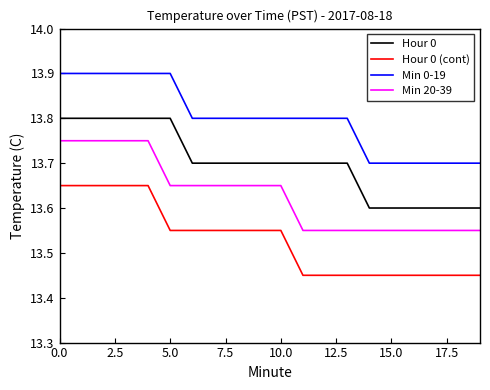

Which series has the largest total across all categories?

Min 0-19